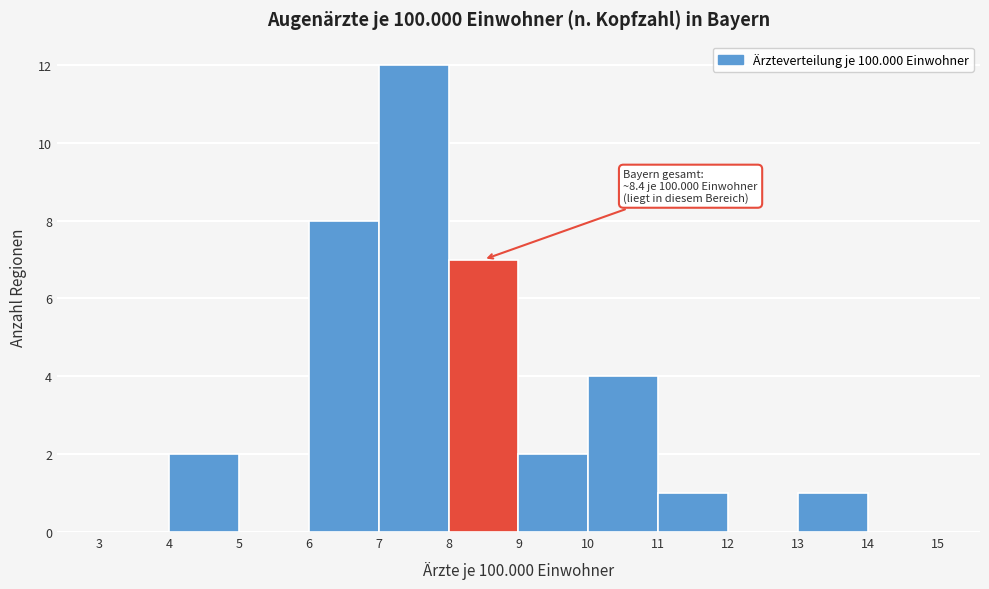

Which range on the x-axis has the tallest bar?

7 to 8